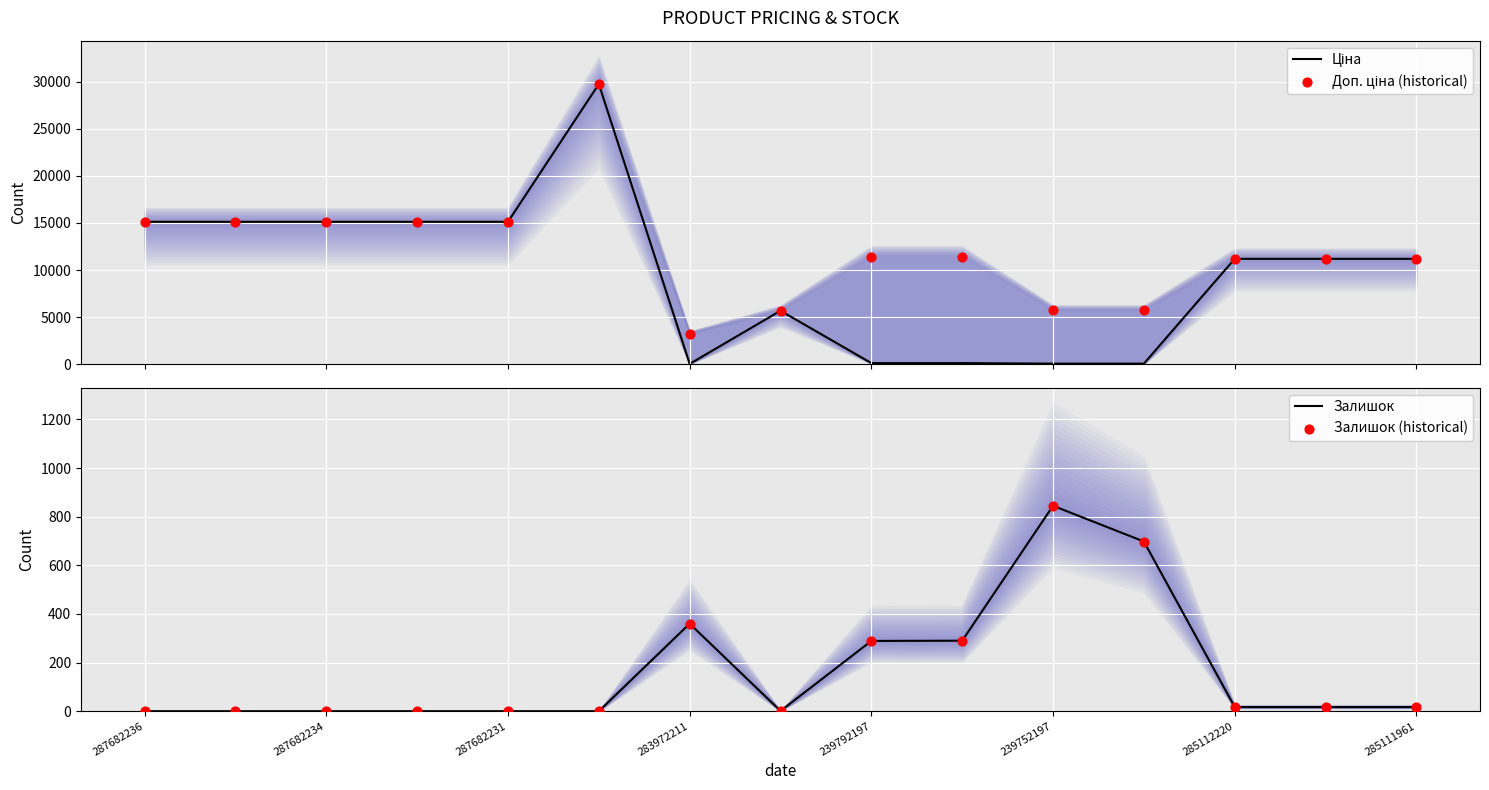

Which series has the largest total across all categories?

Доп. ціна (historical)